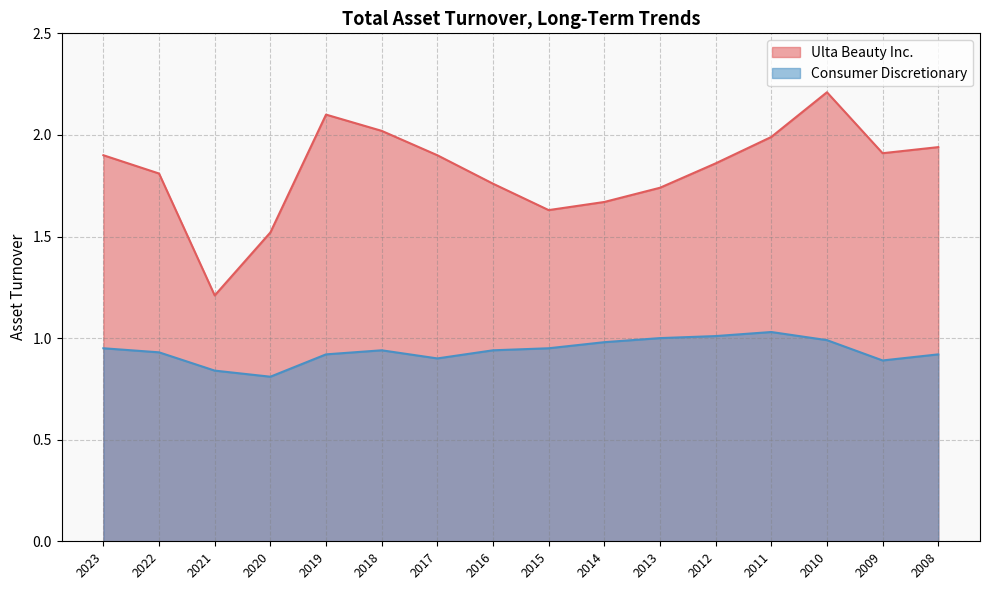

Between 2018 and 2014, which series saw the biggest shift?

Ulta Beauty Inc.